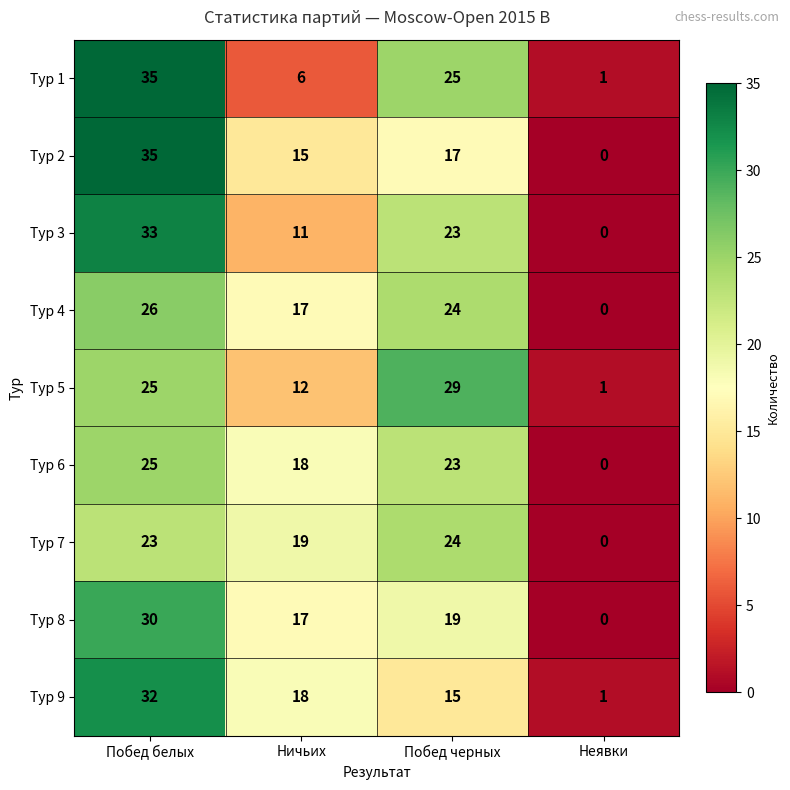

What is the sum of all Тур 2 values?

67